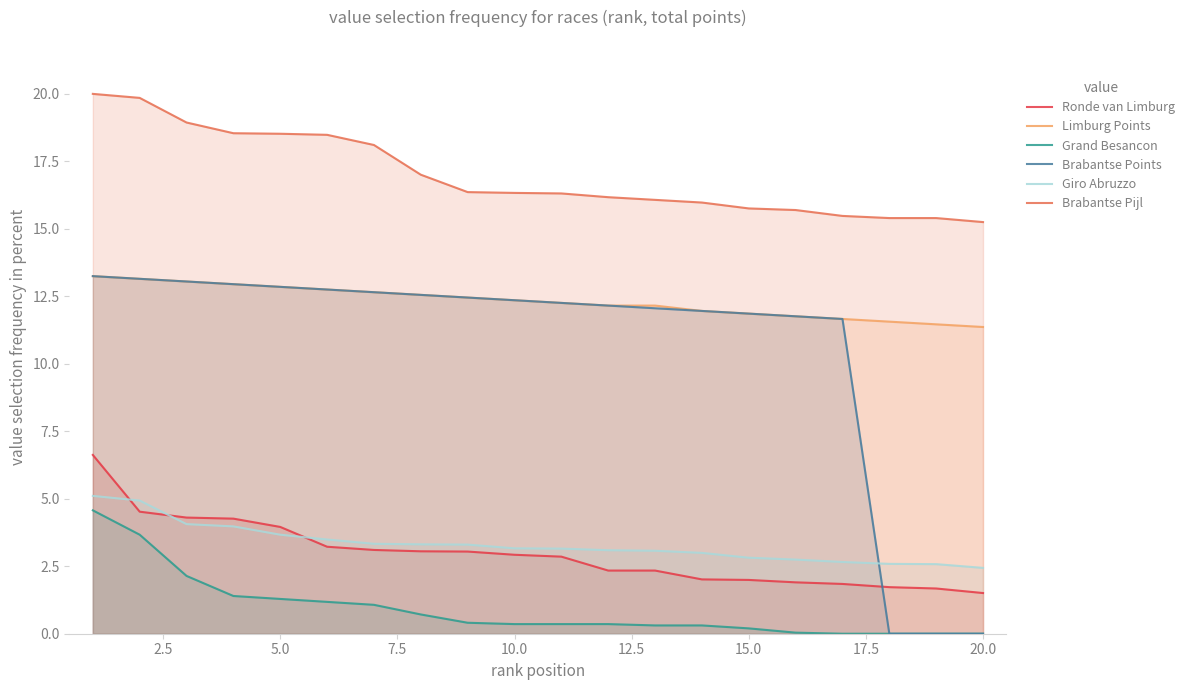

The value of Brabantse Points at 5.0 is 6.0. True or false?

False